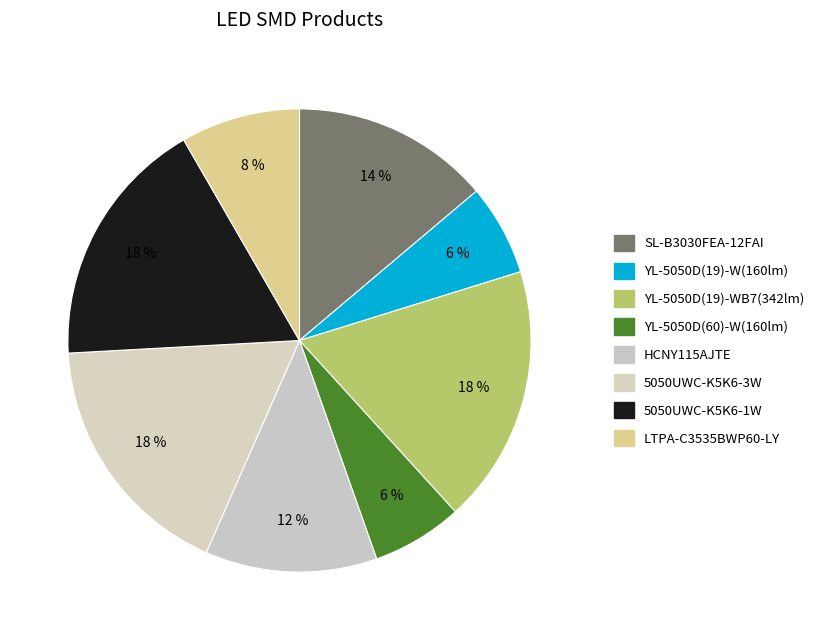

Does HCNY115AJTE account for over 50% of the chart?

No